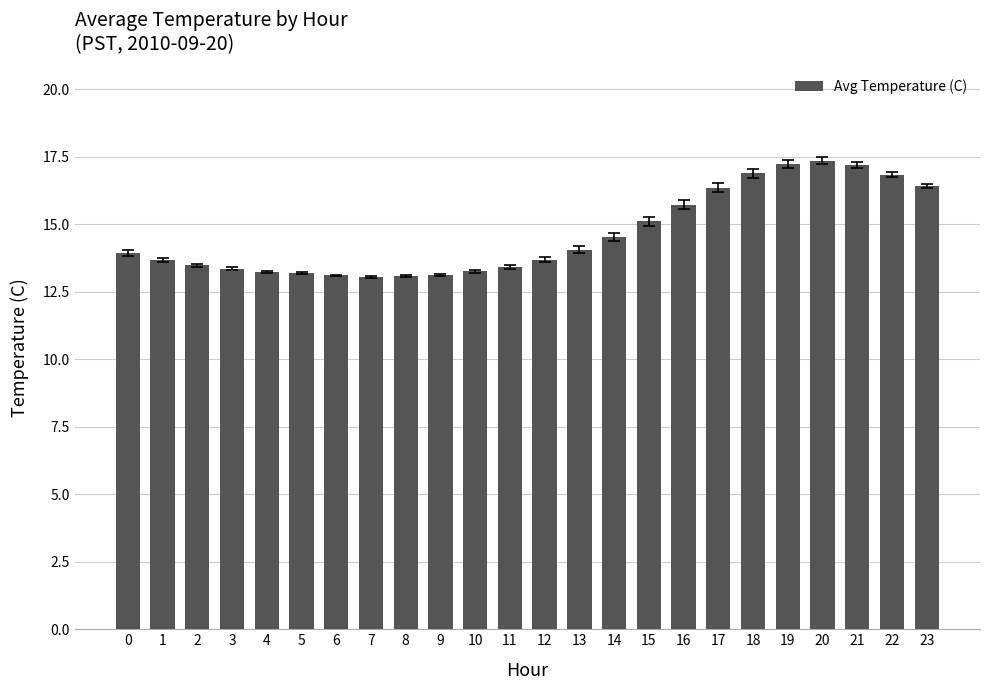

What is the average value?

14.6